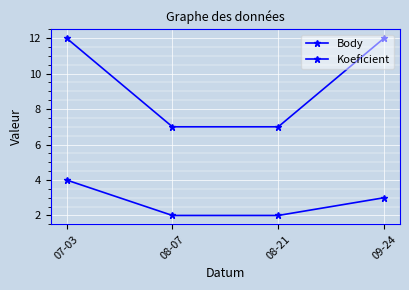

What is the average value of the Koeficient series?

10